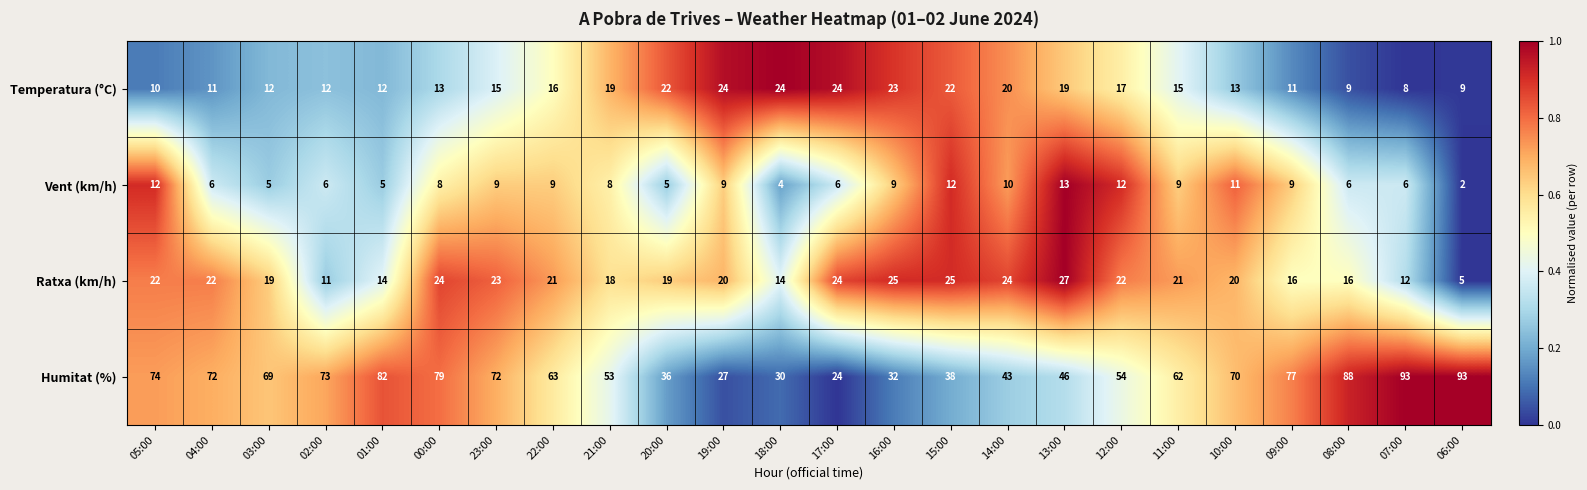

Which series has the largest range (max minus min)?

Humitat (%)